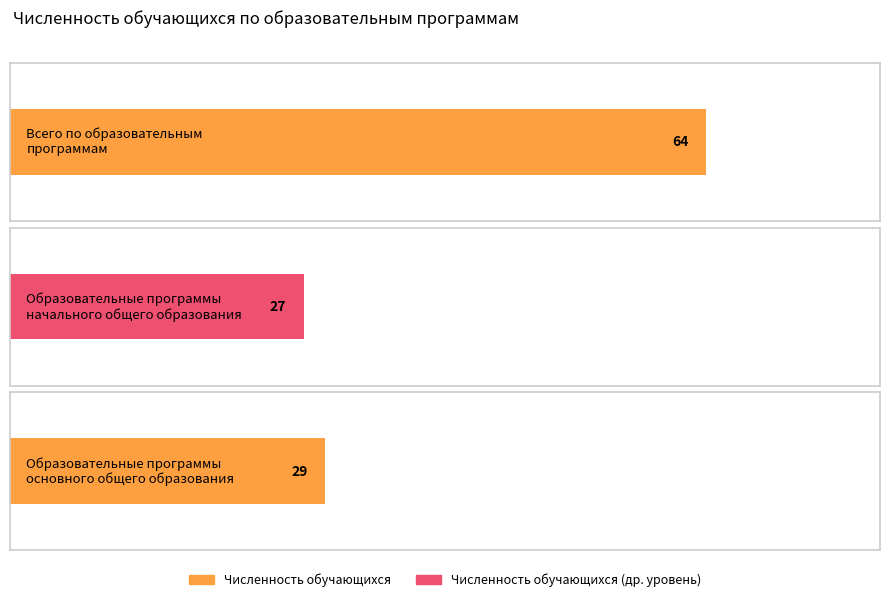

What is the value of the 2nd bar from the left?

27